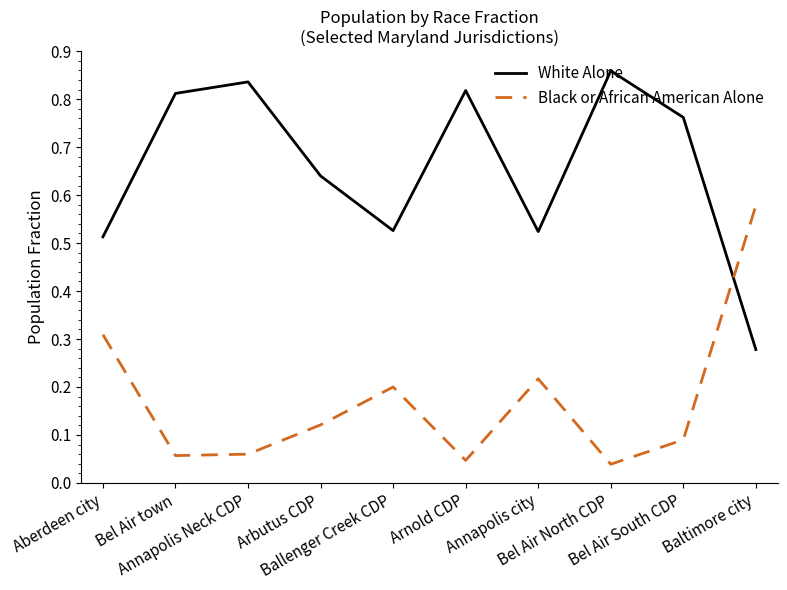

In Black or African American Alone, how many points are higher than both neighbors (excluding endpoints)?

2